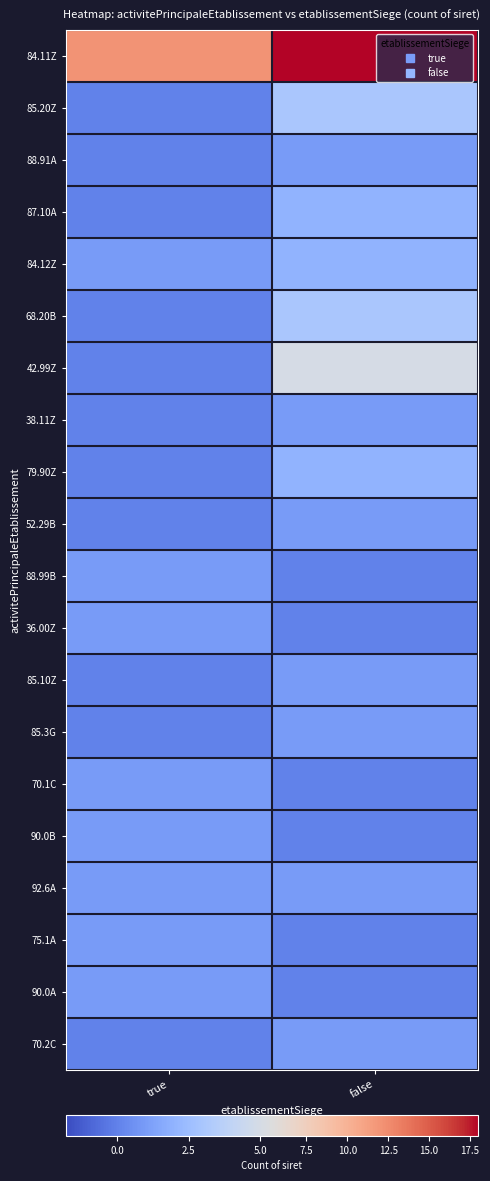

At how many categories does at least one series exceed 13?

1